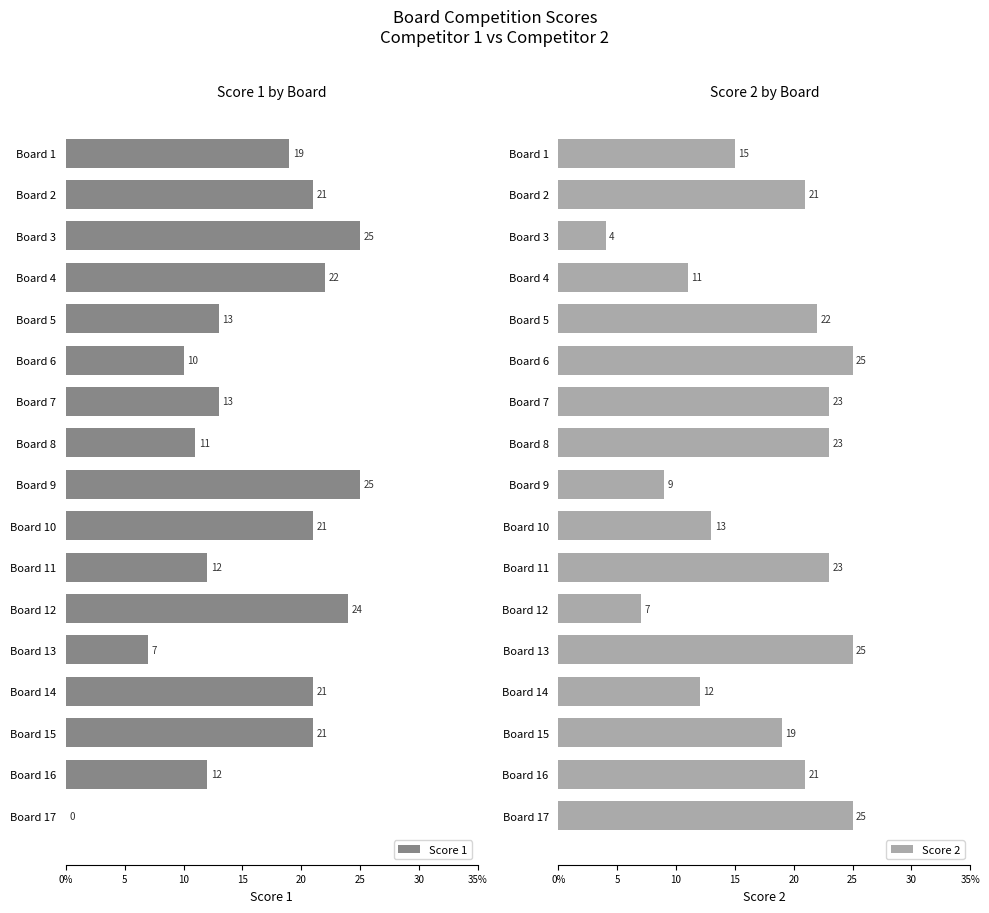

How many groups of bars are there?

17